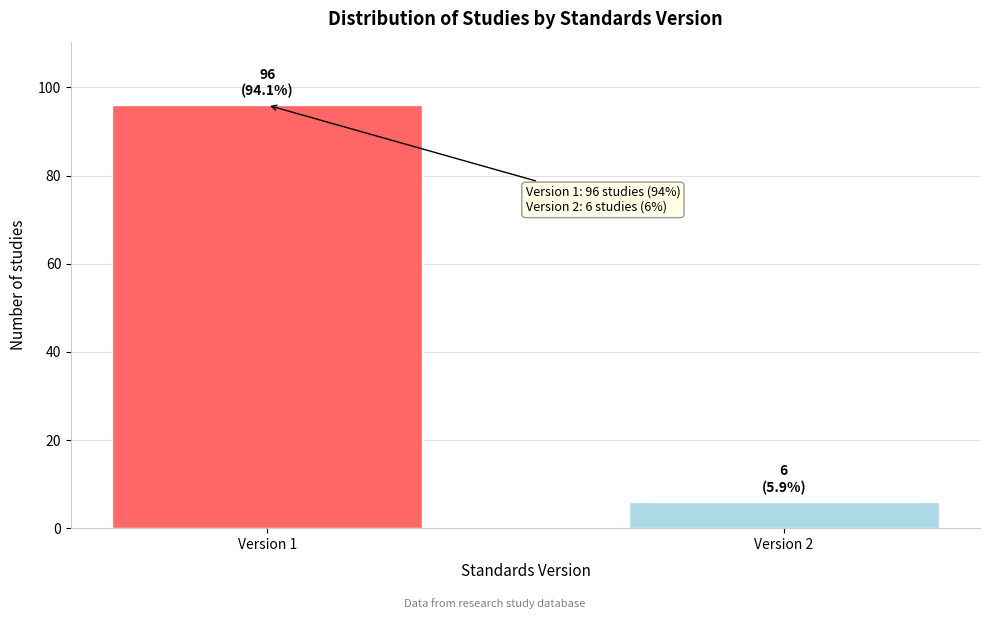

Reading left to right, extract all data points from this chart.

Version 1=96	Version 2=6